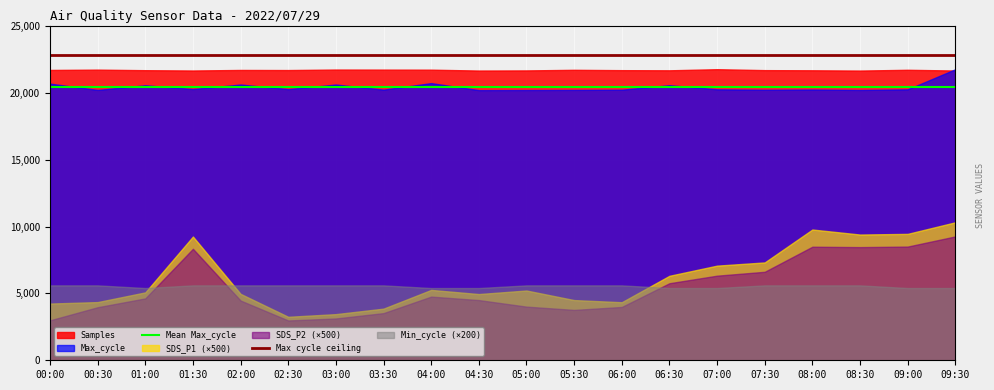

Count the number of categories in the chart.

20